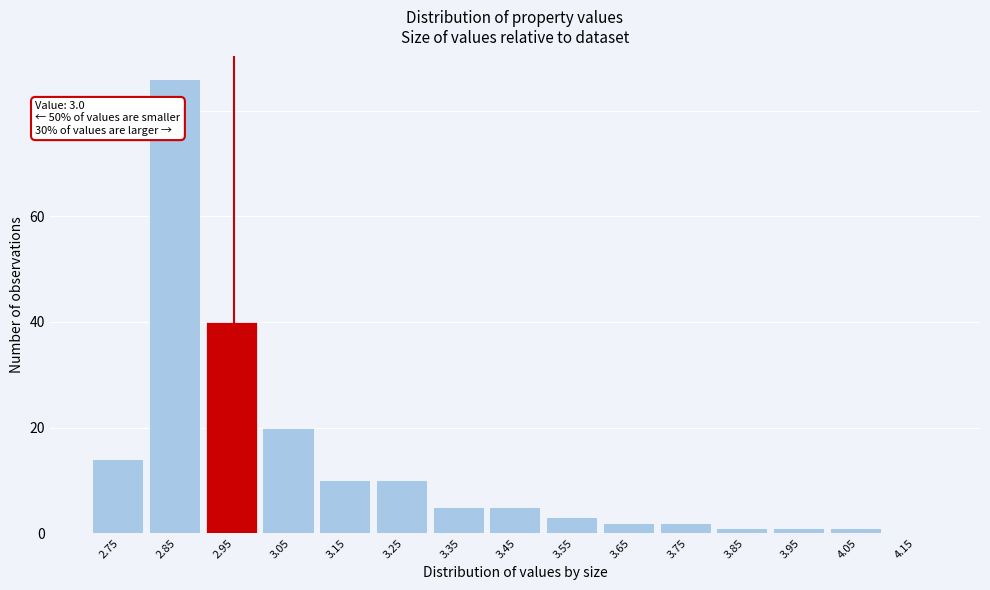

Reading right to left, list all the values displayed in this chart.

4.15=0	4.05=1	3.95=1	3.85=1	3.75=2	3.65=2	3.55=3	3.45=5	3.35=5	3.25=10	3.15=10	3.05=20	2.95=40	2.85=86	2.75=14